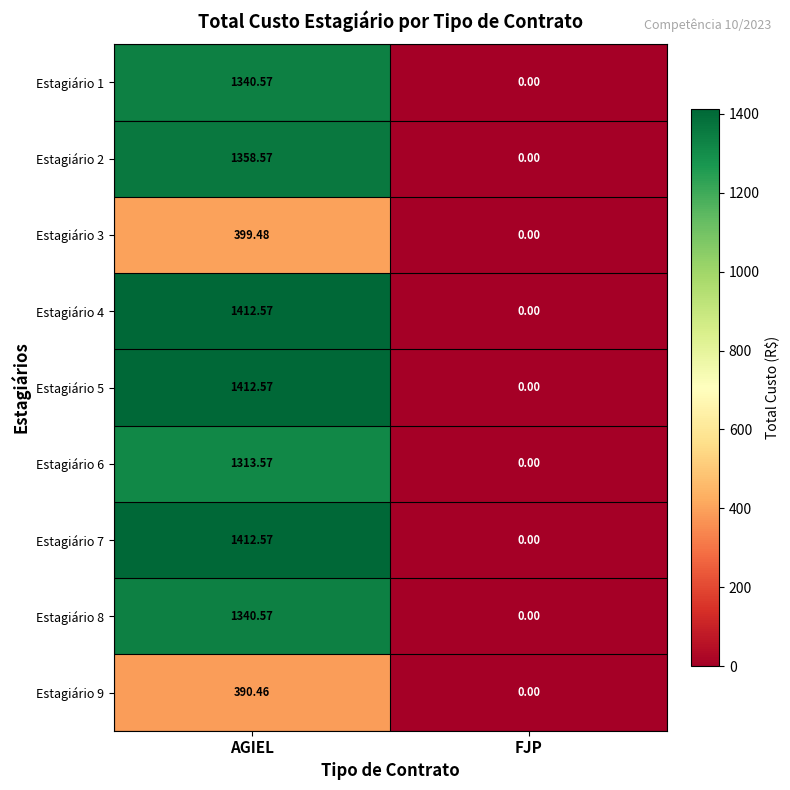

At which category is the sum across all series the highest?

AGIEL